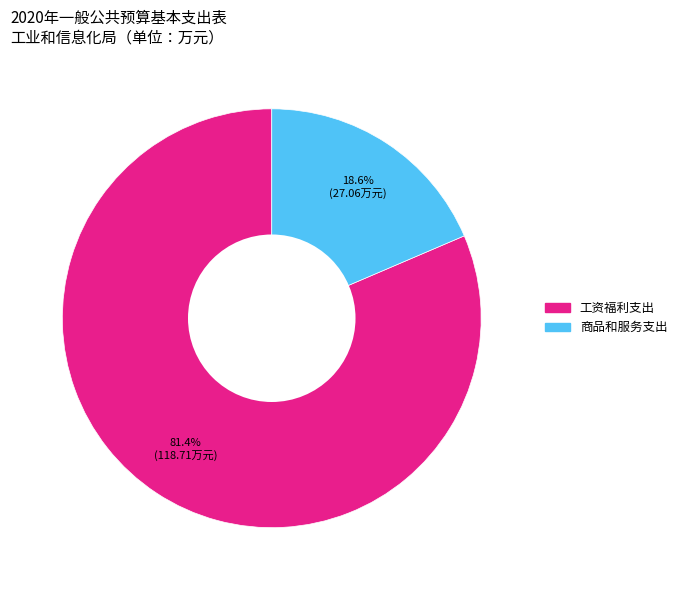

What is the ratio of the value at 商品和服务支出 to the value at 工资福利支出?

0.2